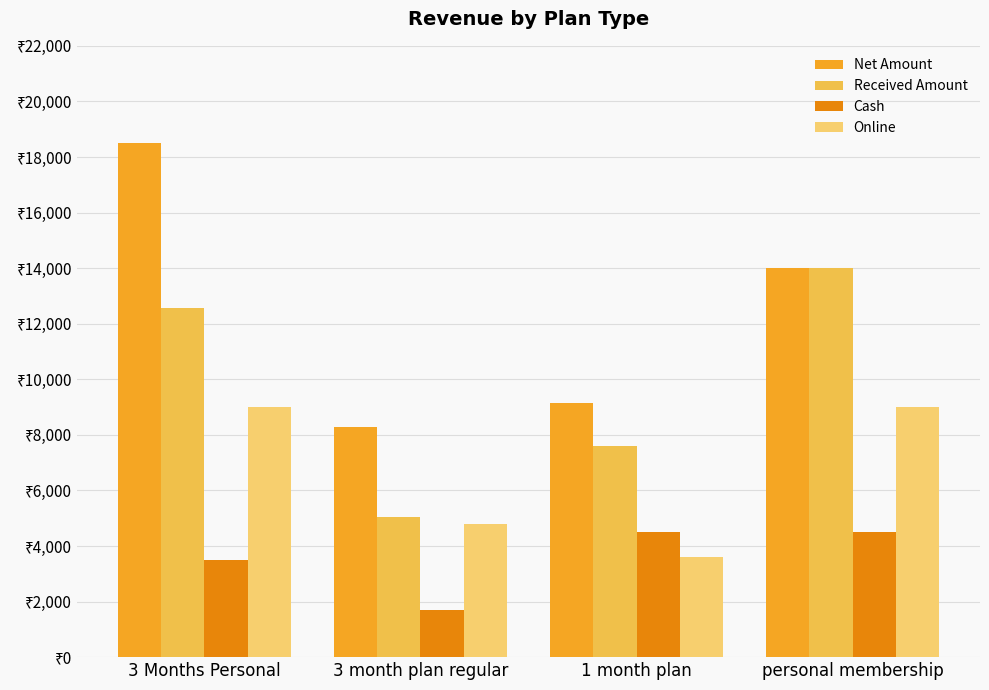

What is the approximate value of Net Amount at personal membership, to the nearest 100?

14000